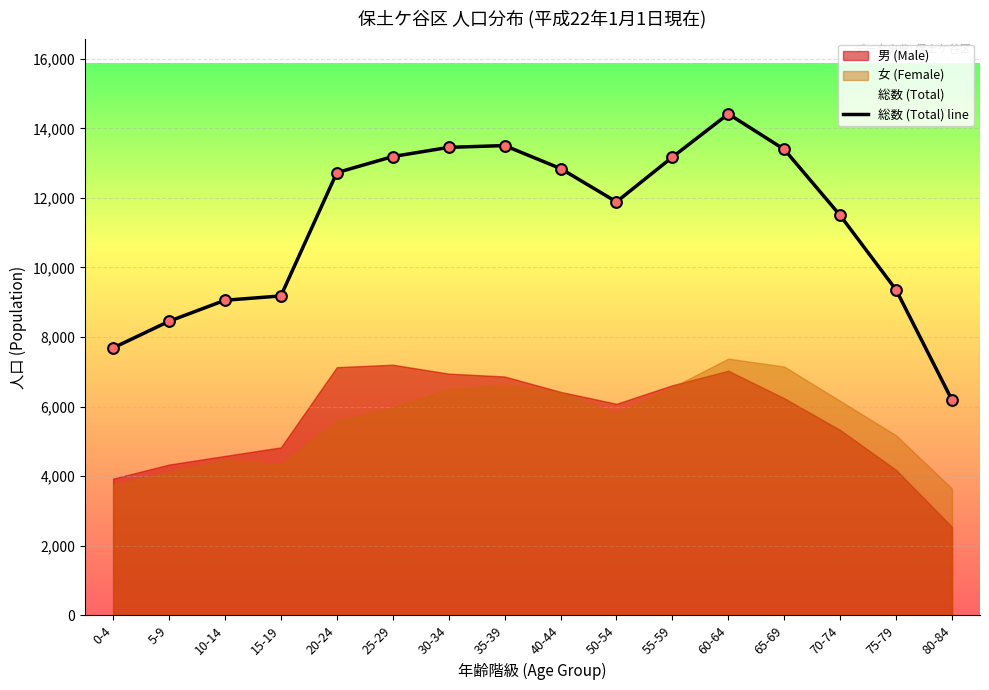

Between 25-29 and 80-84, which is larger?

25-29